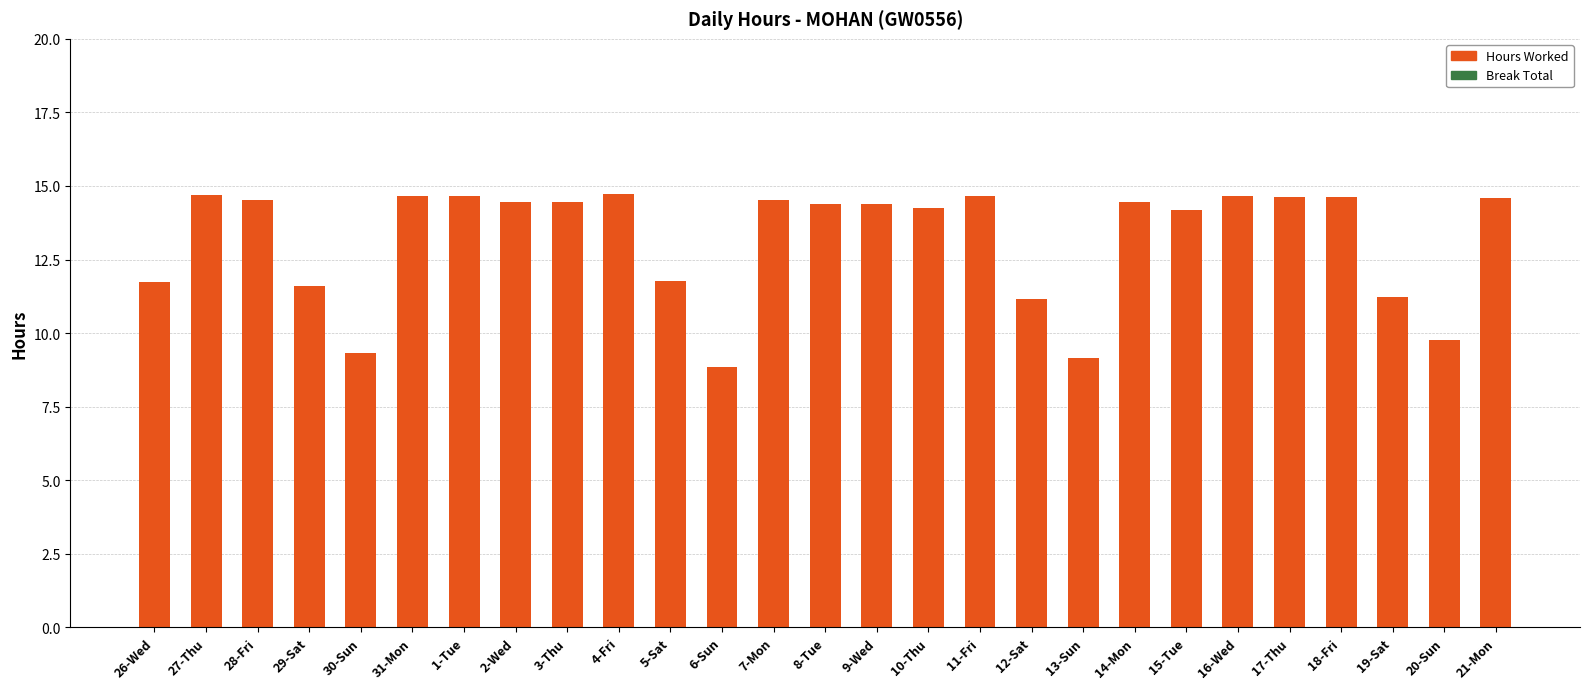

What is the label of the 21st bar from the left?

15-Tue